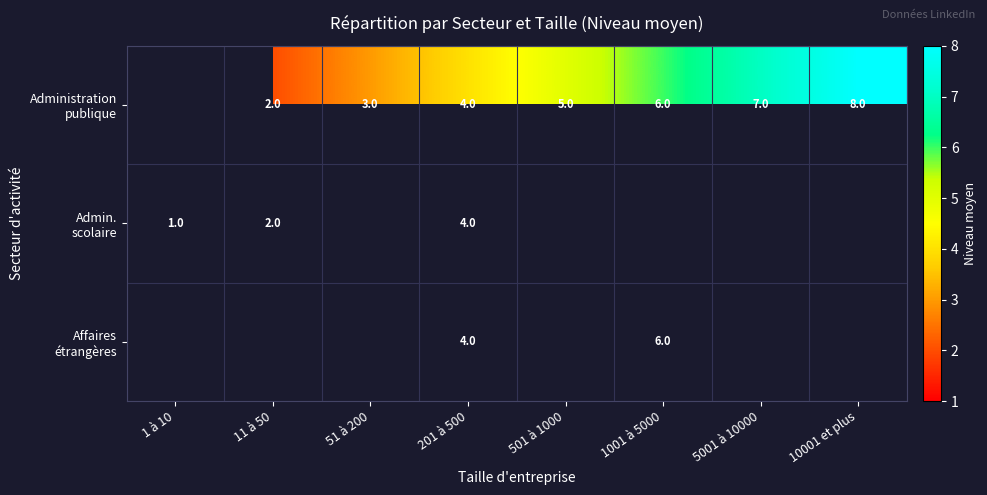

Which series changed the most between 51 à 200 and 1001 à 5000?

Administration publique